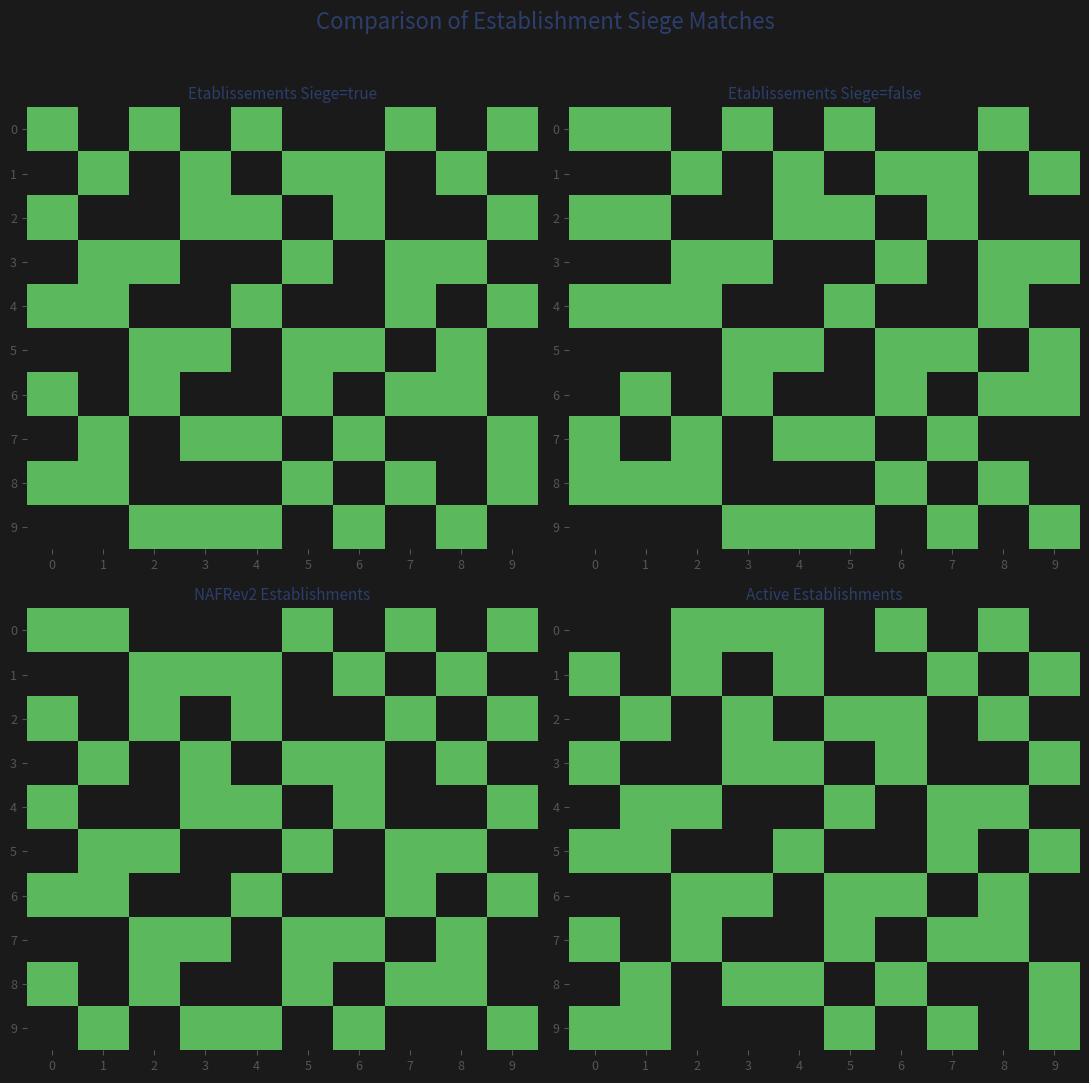

At how many categories does at least one series exceed 0?

10